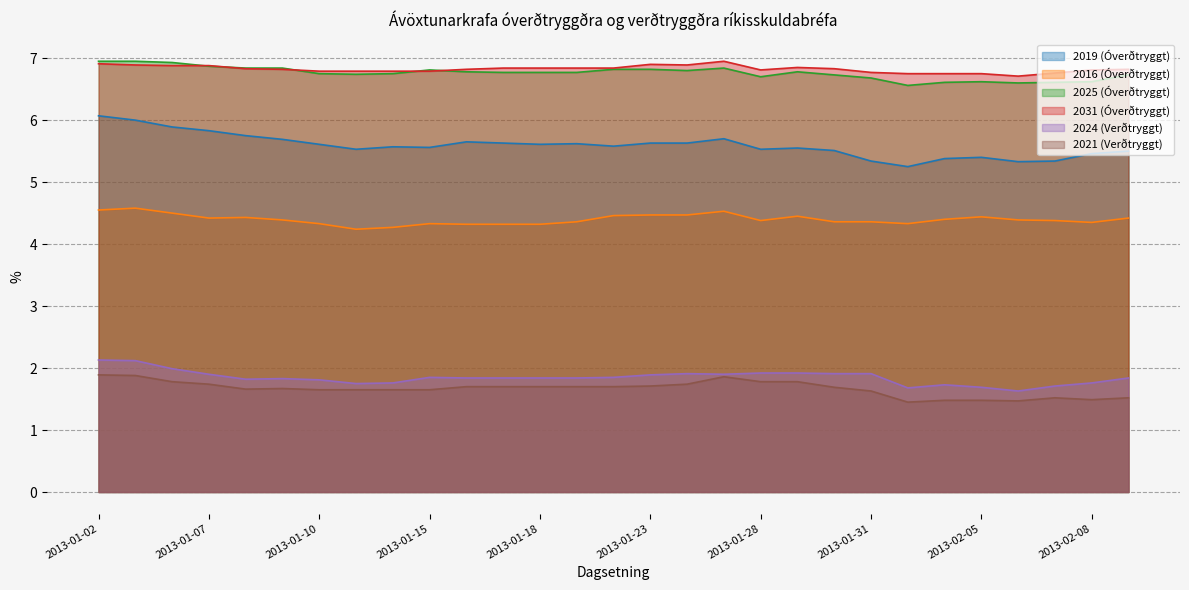

What are all the series names shown in the legend?

2019 (Óverðtryggt), 2016 (Óverðtryggt), 2025 (Óverðtryggt), 2031 (Óverðtryggt), 2024 (Verðtryggt), 2021 (Verðtryggt)